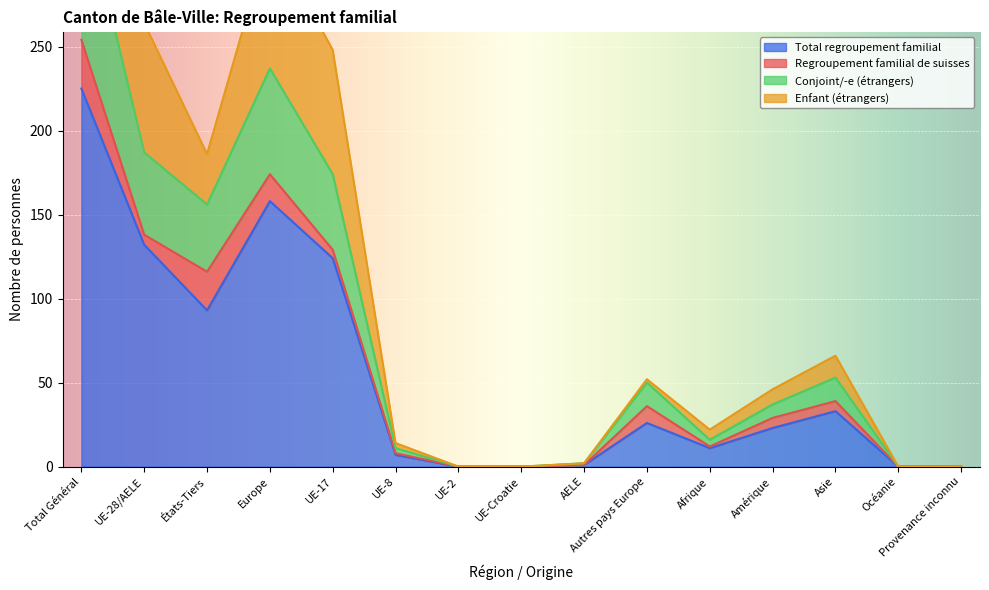

Where is the first local minimum for Total regroupement familial?

États-Tiers